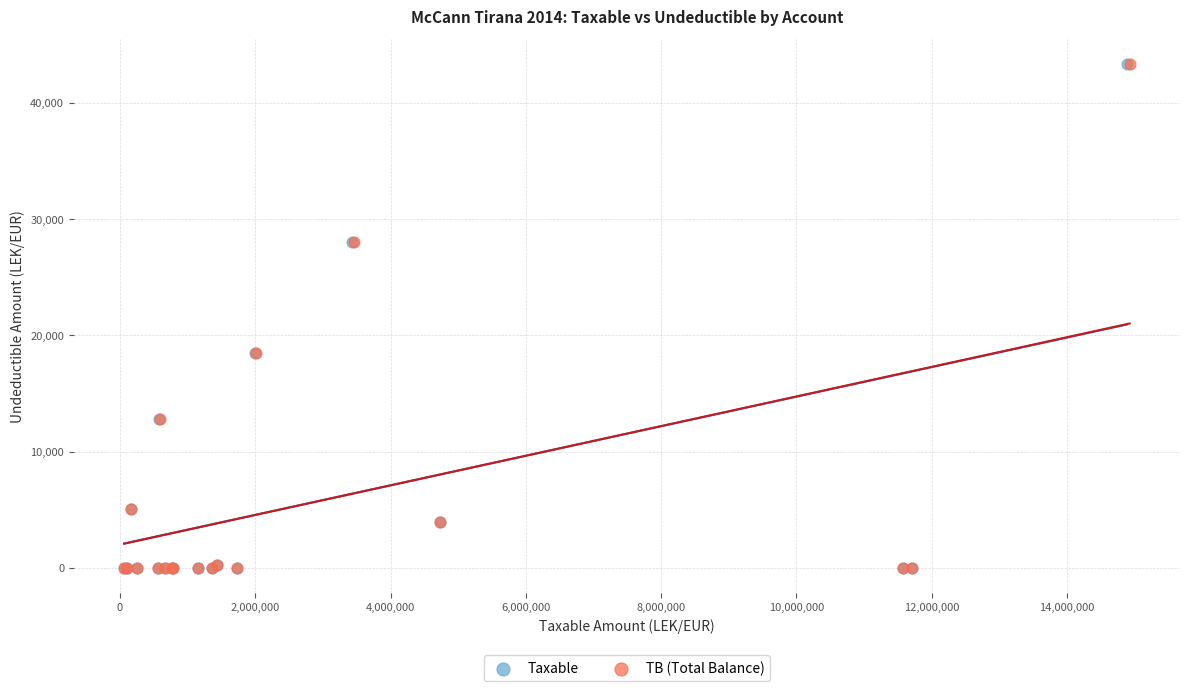

What are all the series names shown in the legend?

Taxable, TB (Total Balance)